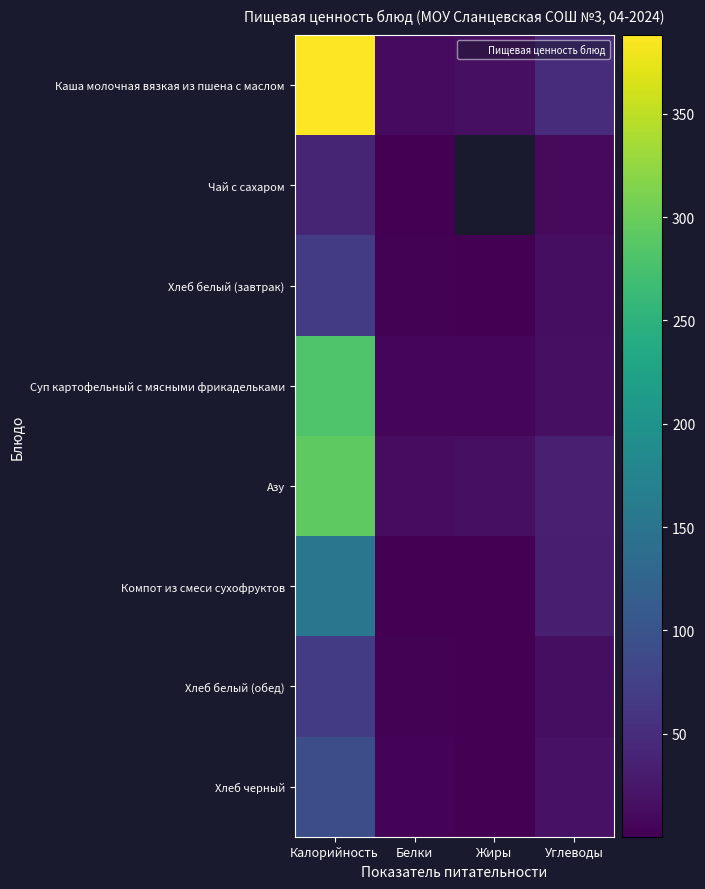

List the series in order of their peak value, highest first.

Каша молочная вязкая из пшена с маслом, Азу, Суп картофельный с мясными фрикадельками, Компот из смеси сухофруктов, Хлеб черный, Хлеб белый (завтрак), Хлеб белый (обед), Чай с сахаром